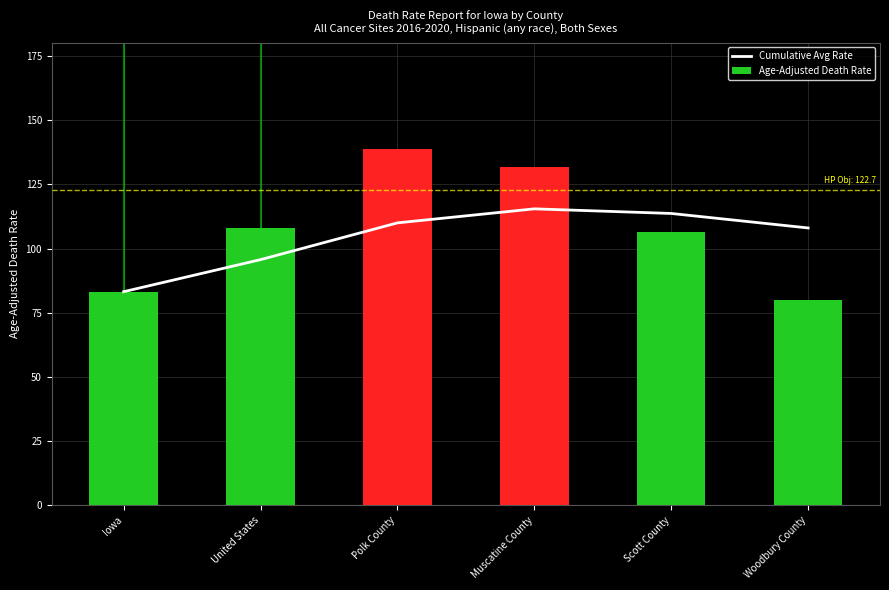

What is the value of the Age-Adjusted Death Rate bar at the 6th from the left?

79.8